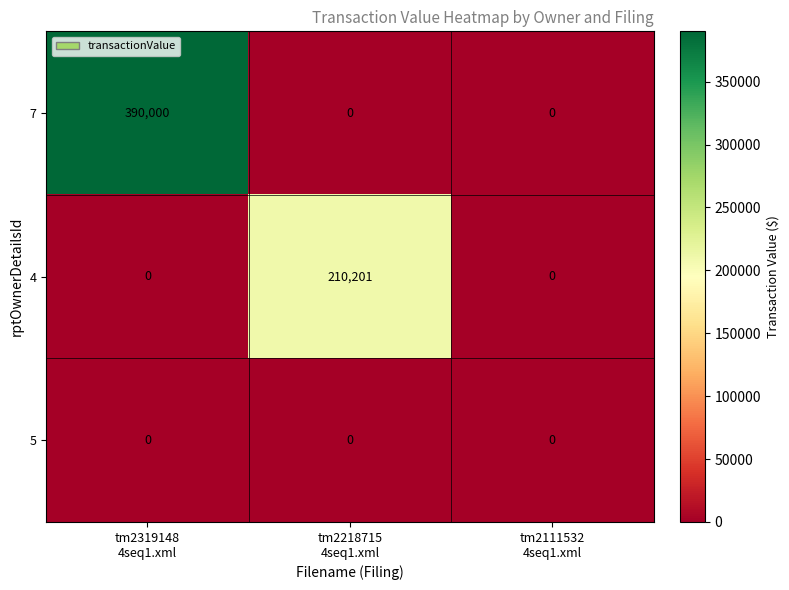

Reading left to right, what are all the values shown in this chart?

7: 390000	0	0
4: 0	210201	0
5: 0	0	0